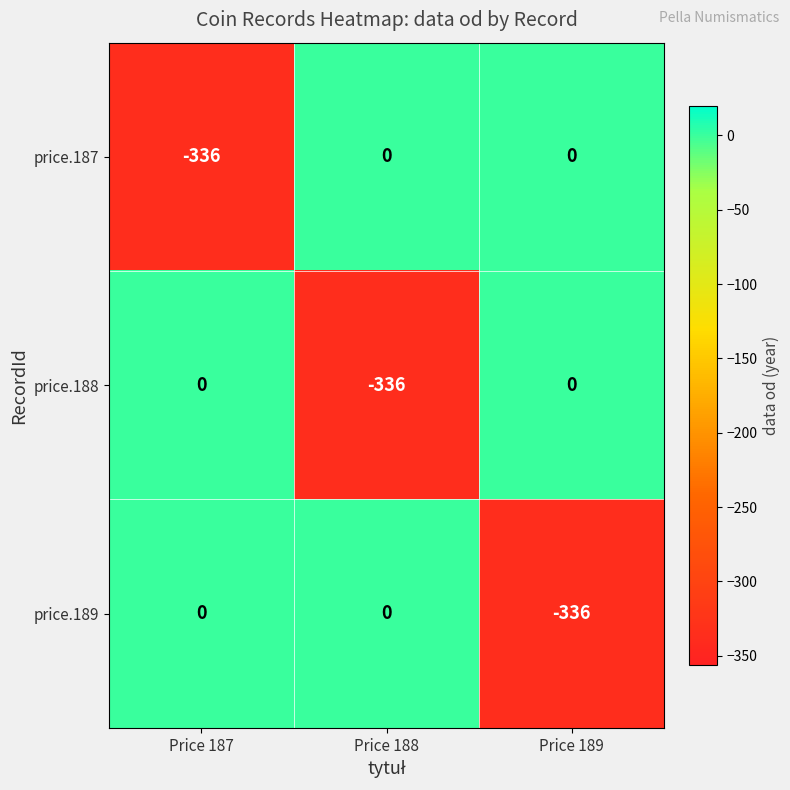

What is the spread (max minus min) of values at Price 187?

336